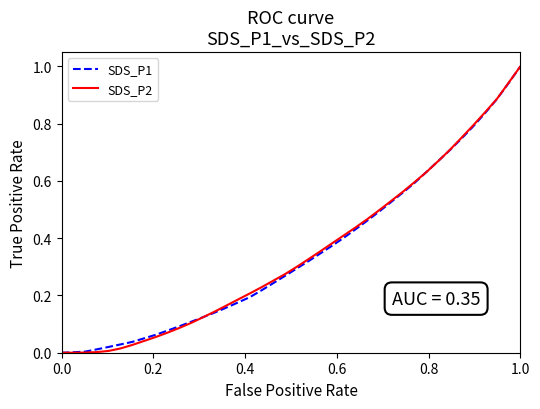

What is the highest value of the SDS_P2 series?

1.0